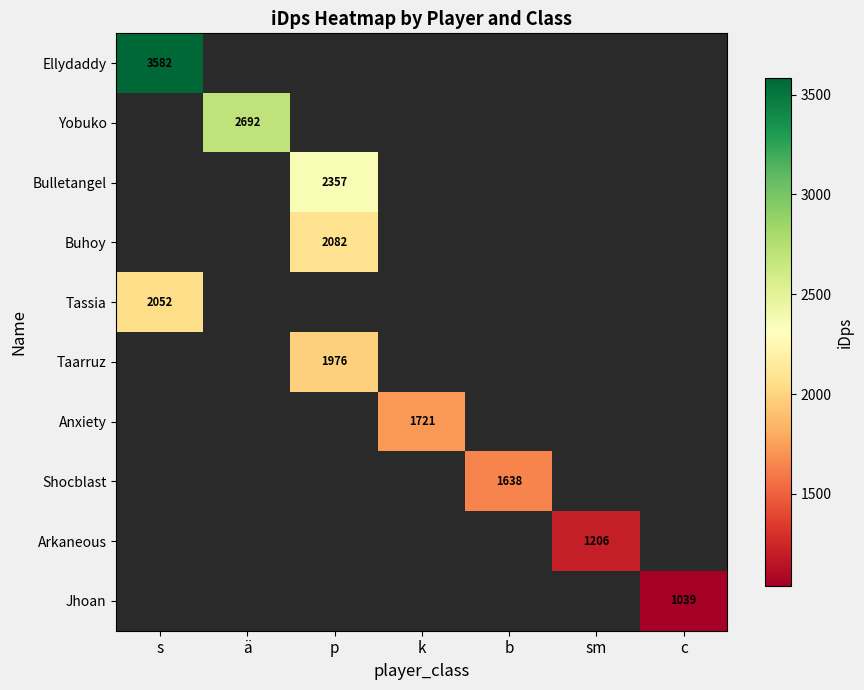

Which series has the largest range (max minus min)?

Ellydaddy